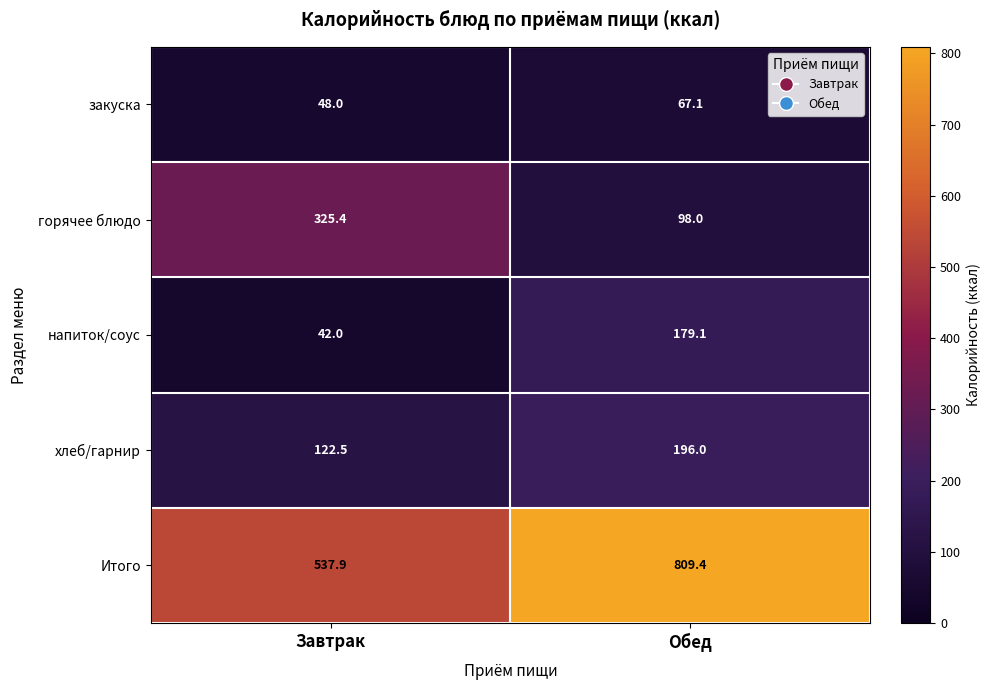

At which label is напиток/соус closest to 110?

Завтрак